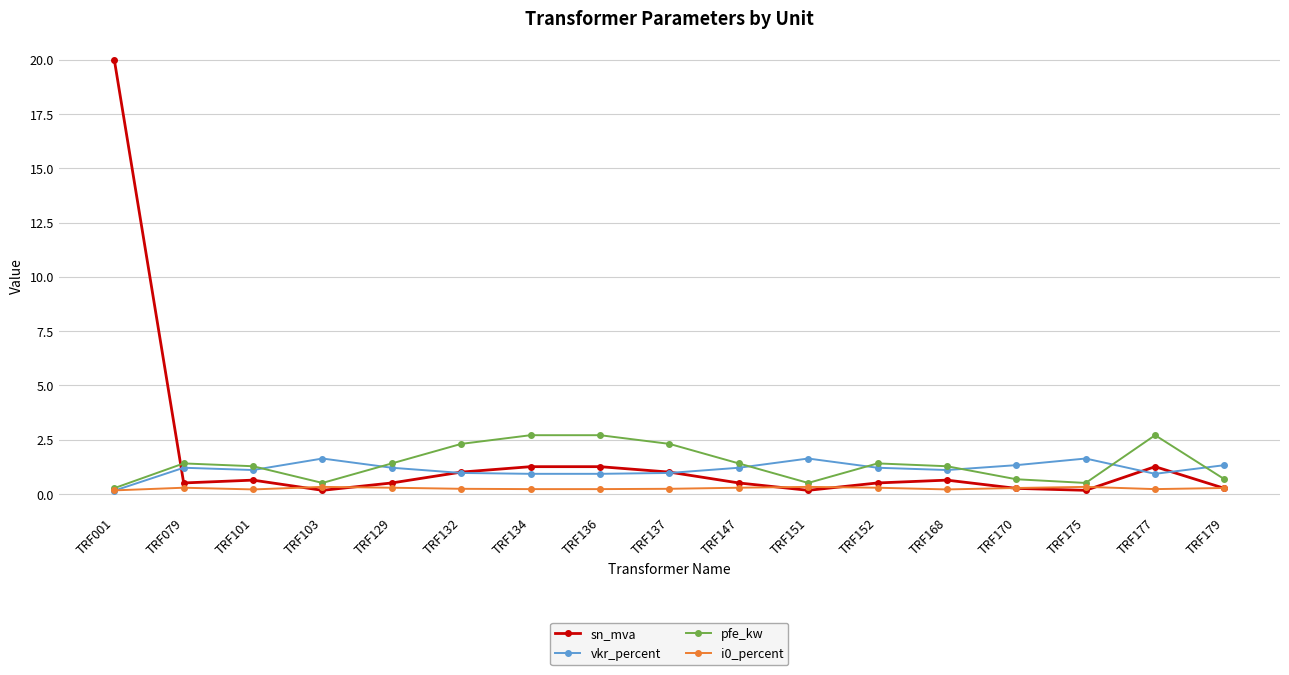

True or false: vkr_percent has more than 0 points higher than both neighbors.

True